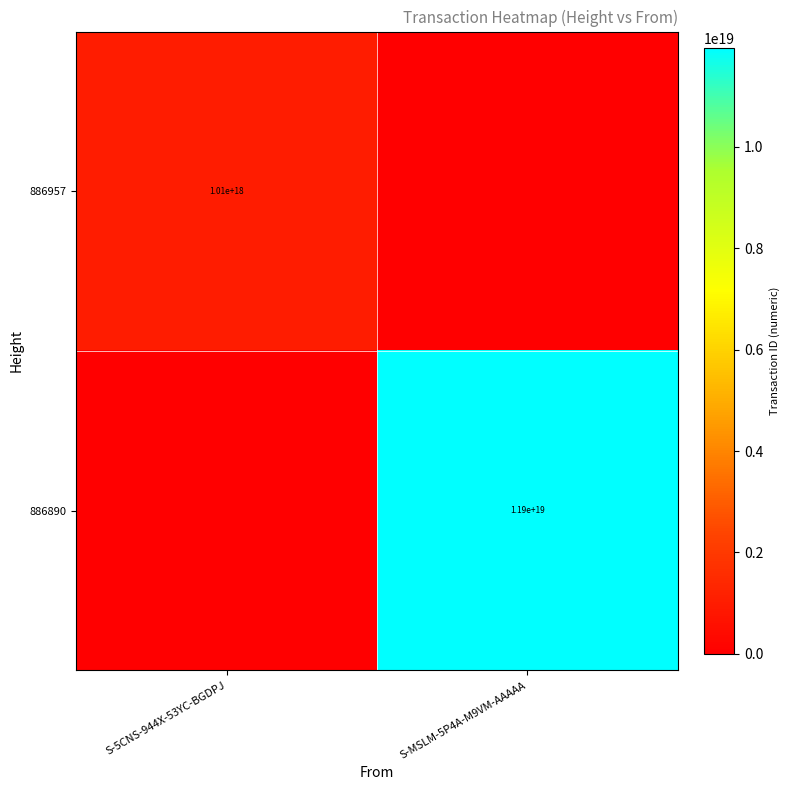

Is it true that 886957 equals 1010000000000000000 at S-5CNS-944X-53YC-BGDPJ?

True